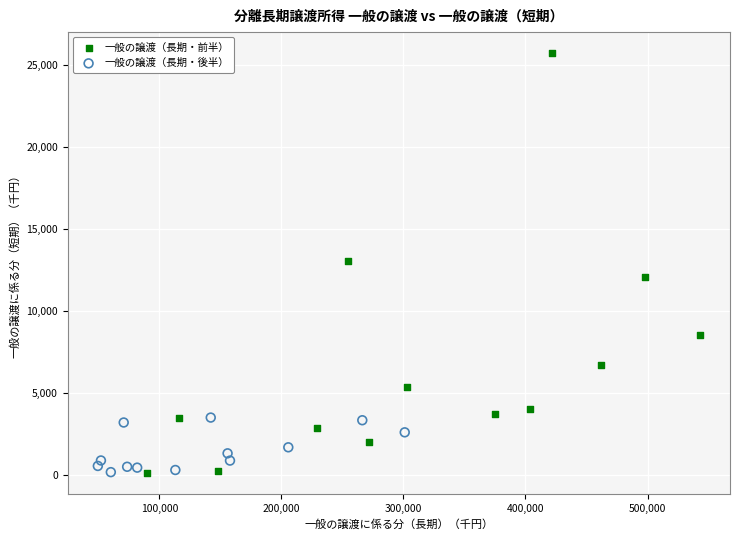

Which series has the widest spread of Y values?

一般の譲渡（長期・前半）